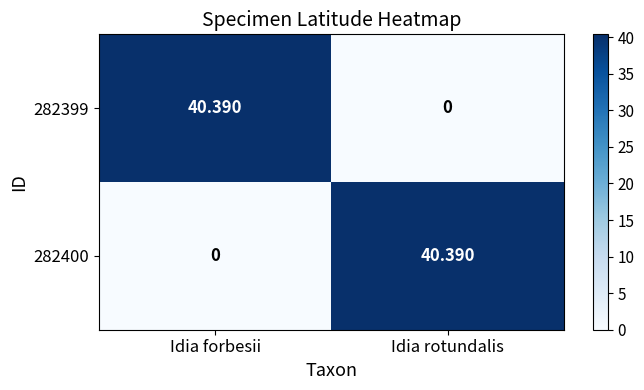

List the labels in order of 282400 value, largest first.

Idia rotundalis, Idia forbesii